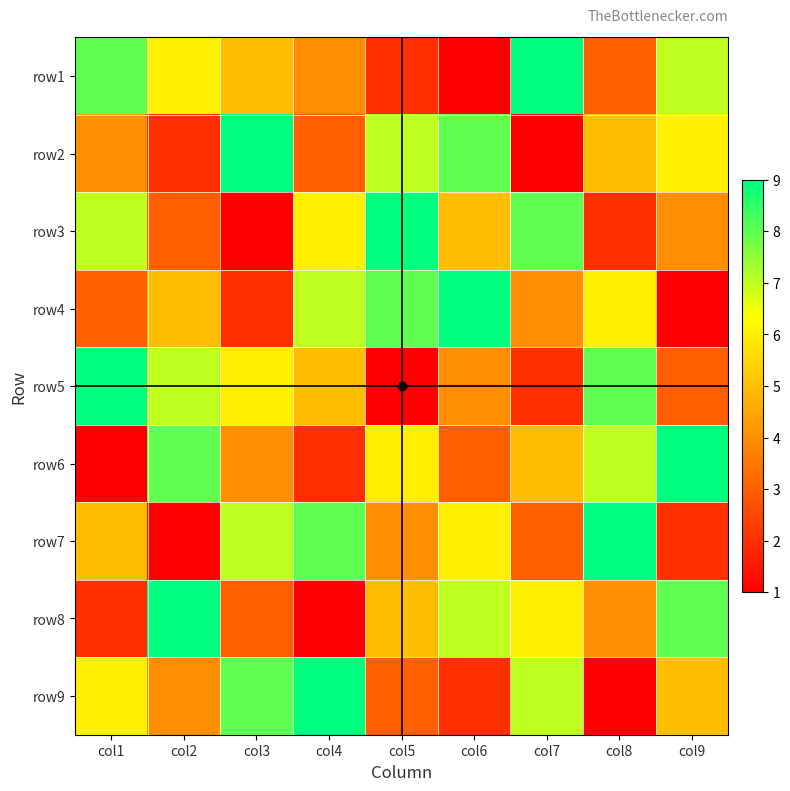

How many series are shown in this chart?

9